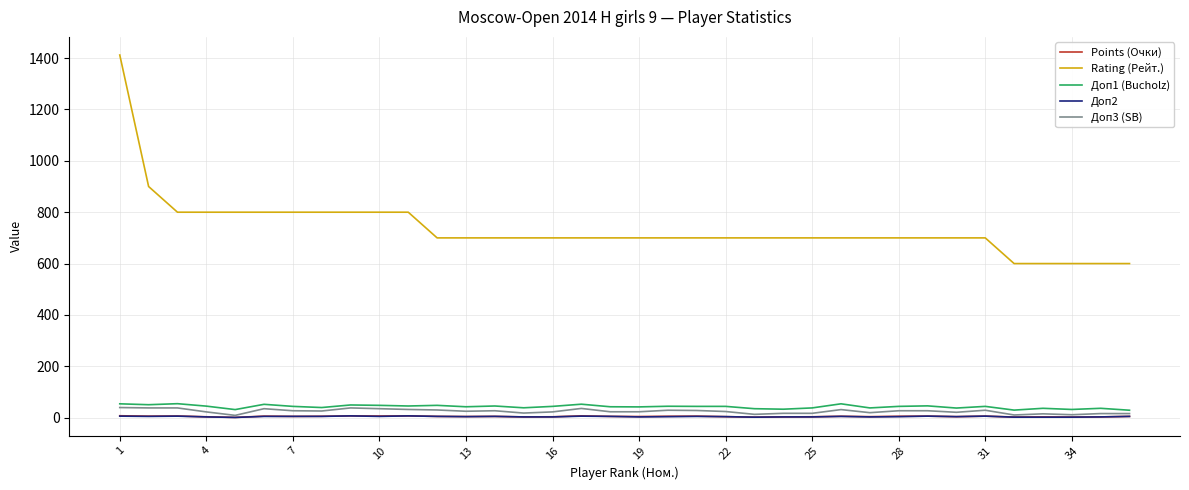

Count the number of data series in this chart.

5